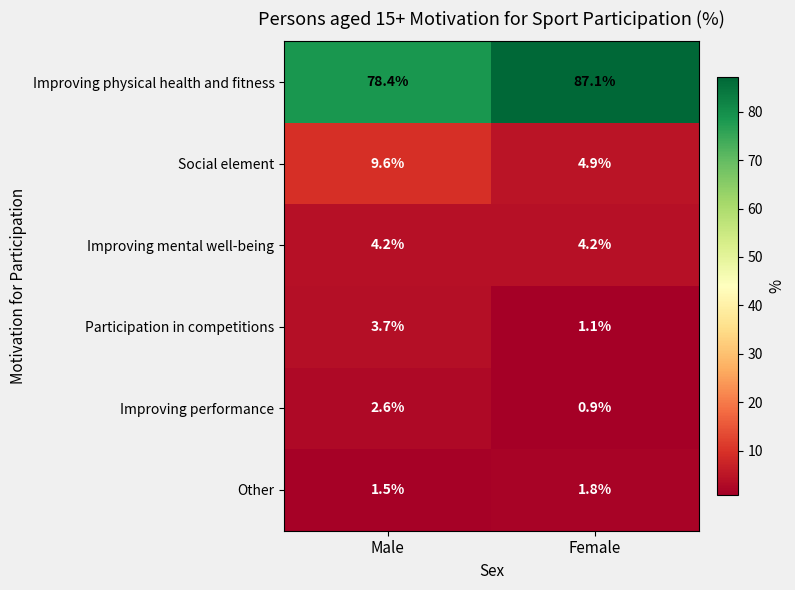

Reading right to left, list all the values displayed in this chart.

Improving physical health and fitness: Female=87.1	Male=78.4
Social element: Female=4.9	Male=9.6
Improving mental well-being: Female=4.2	Male=4.2
Participation in competitions: Female=1.1	Male=3.7
Improving performance: Female=0.9	Male=2.6
Other: Female=1.8	Male=1.5